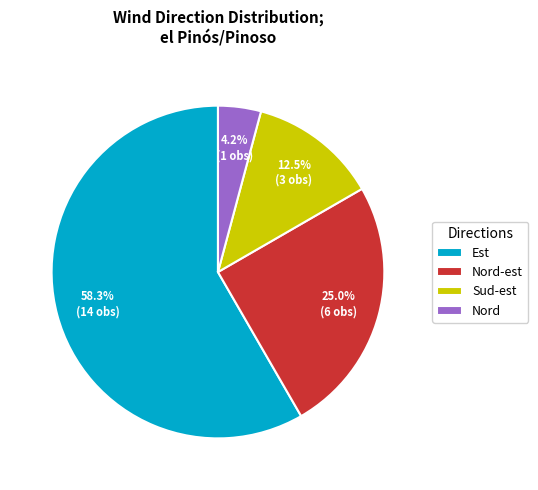

The Nord-est slice represents 14% of the pie. True or false?

False